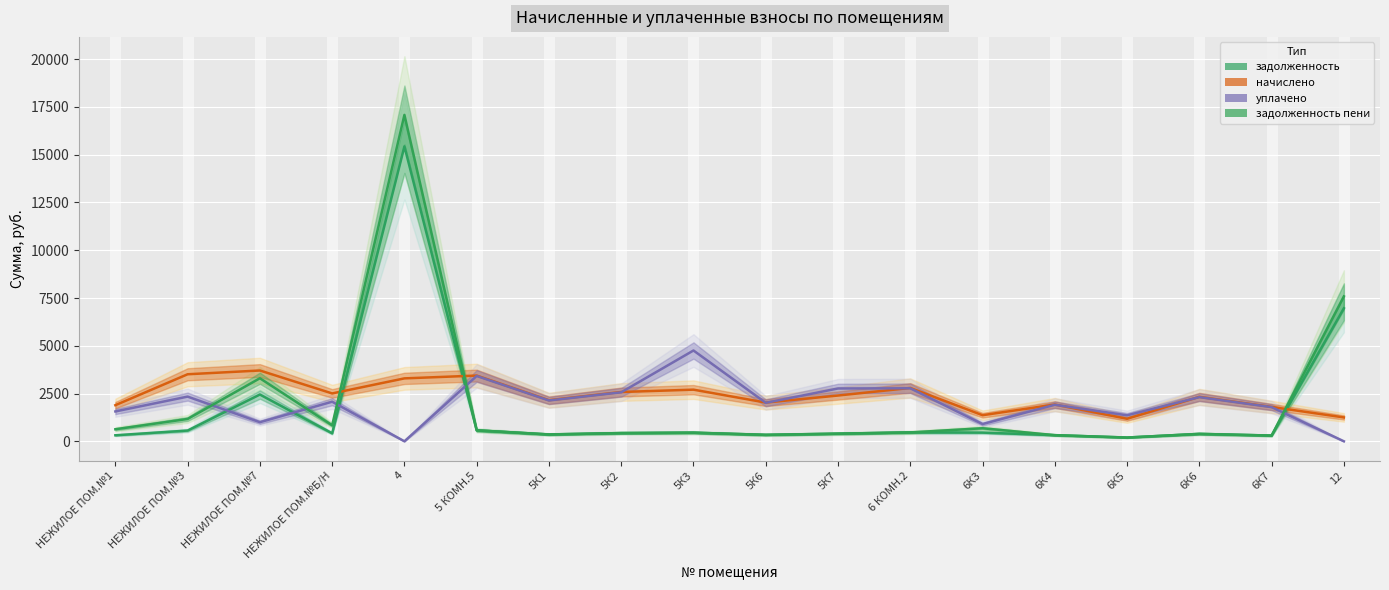

The value of начислено at 5 КОМН.5 is 3440.6. True or false?

True